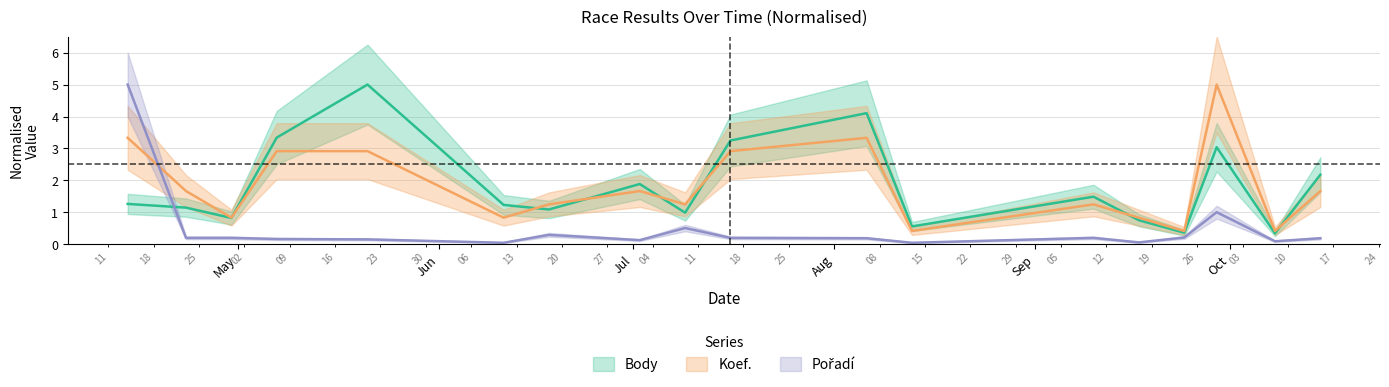

What is the total value across all series at 2022-05-07?

6.4